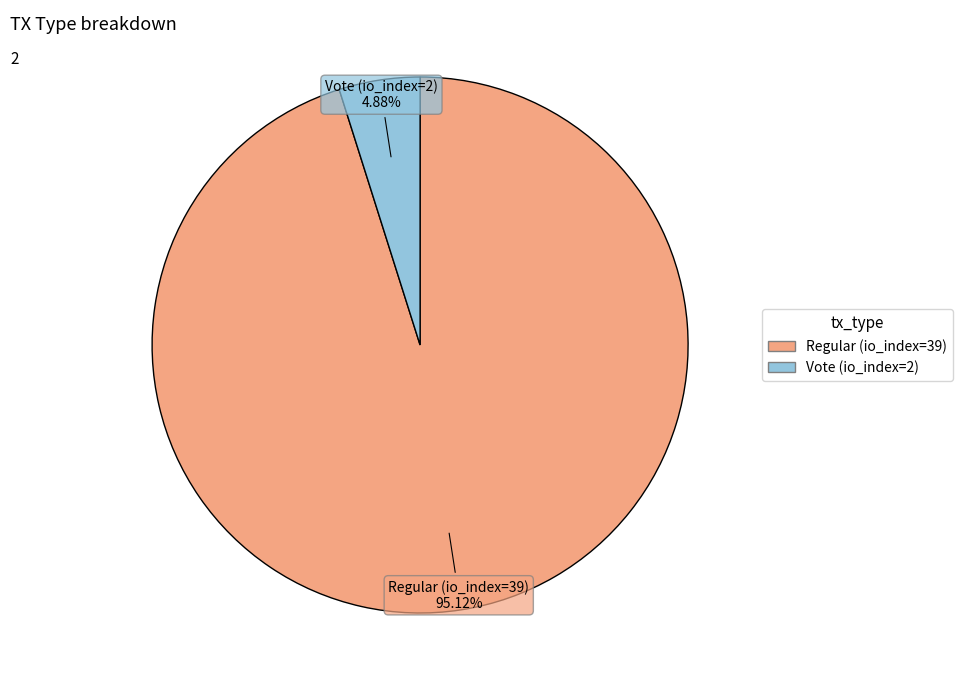

Combined, do Regular (io_index=39) and Vote (io_index=2) account for over 50%?

Yes